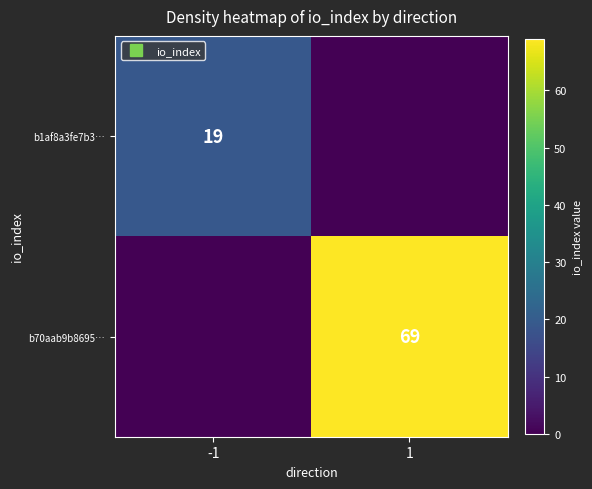

How many b1af8a3fe7b3… values are between 0 and 19?

2